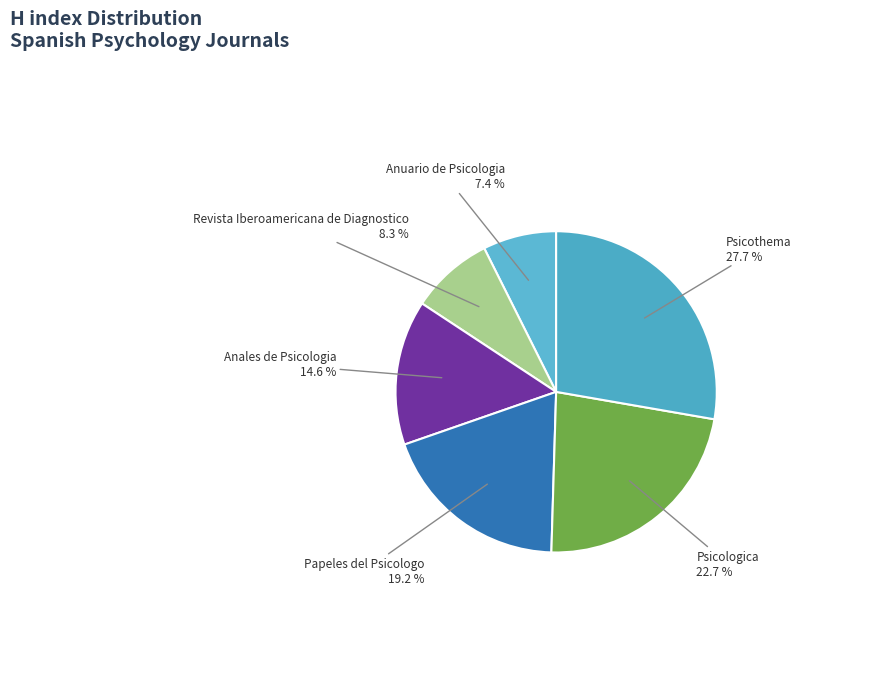

Rank the categories by value from highest to lowest.

Psicothema, Psicologica, Papeles del Psicologo, Anales de Psicologia, Revista Iberoamericana de Diagnostico, Anuario de Psicologia